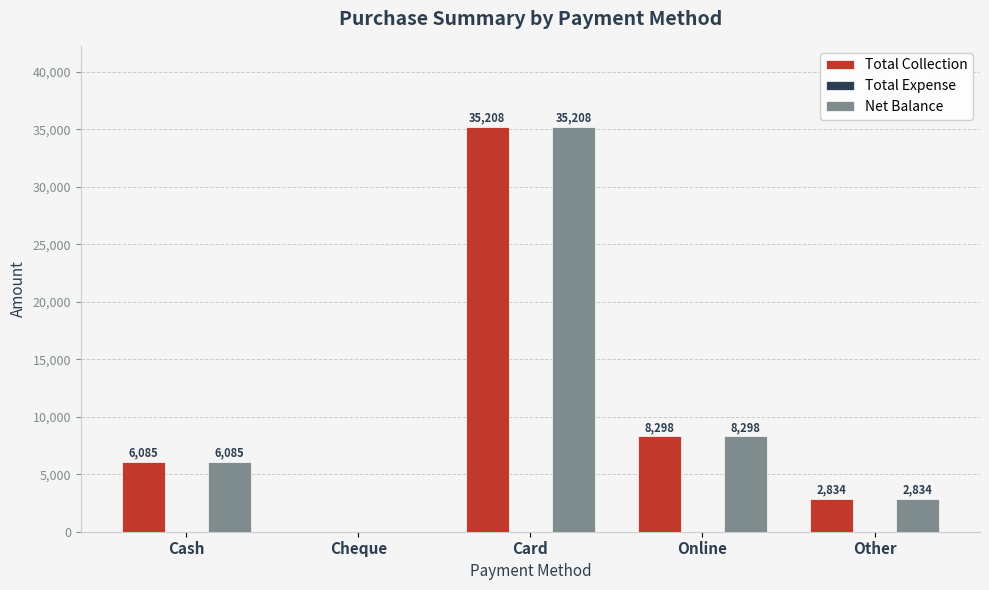

At which category is the sum across all series the highest?

Card